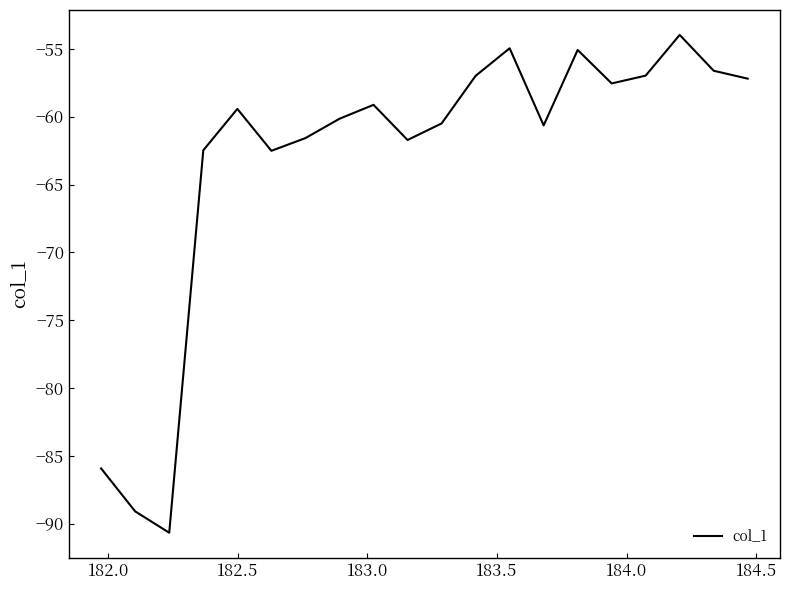

What is the maximum value shown in the chart?

-54.0